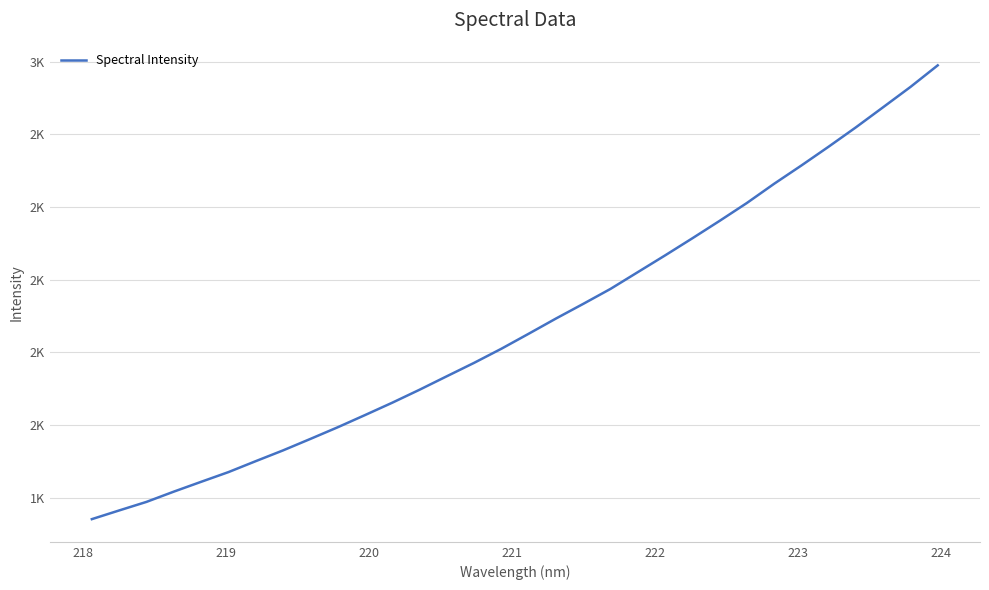

Does the chart have visible grid lines?

Yes